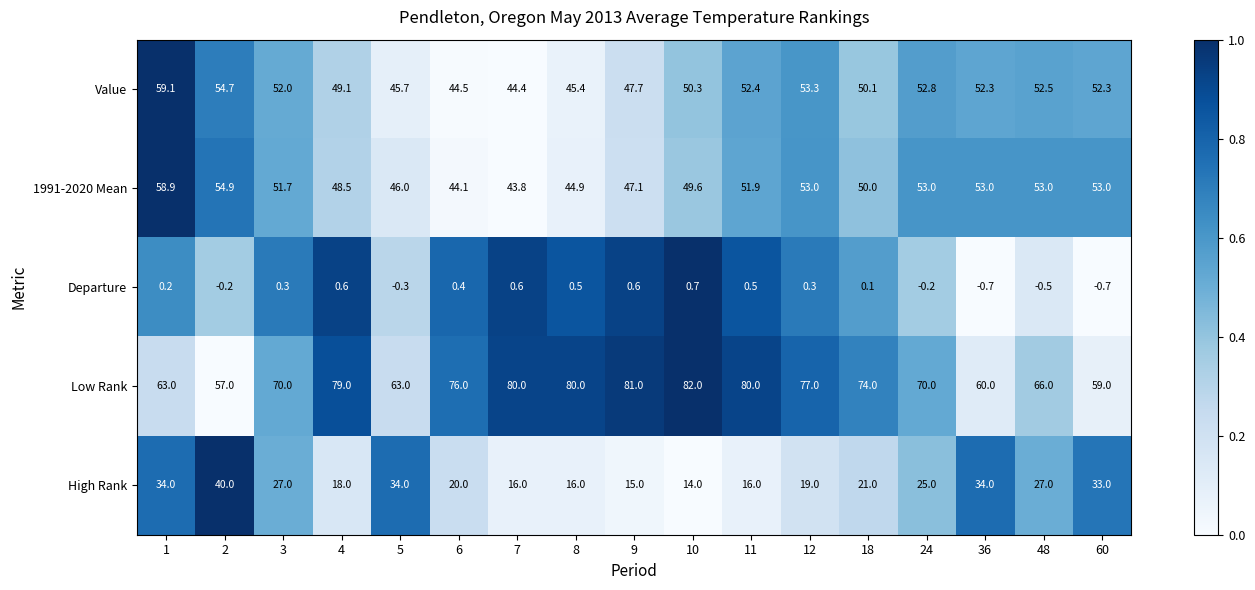

Rank the series at 10 from lowest to highest value.

Departure, High Rank, 1991-2020 Mean, Value, Low Rank